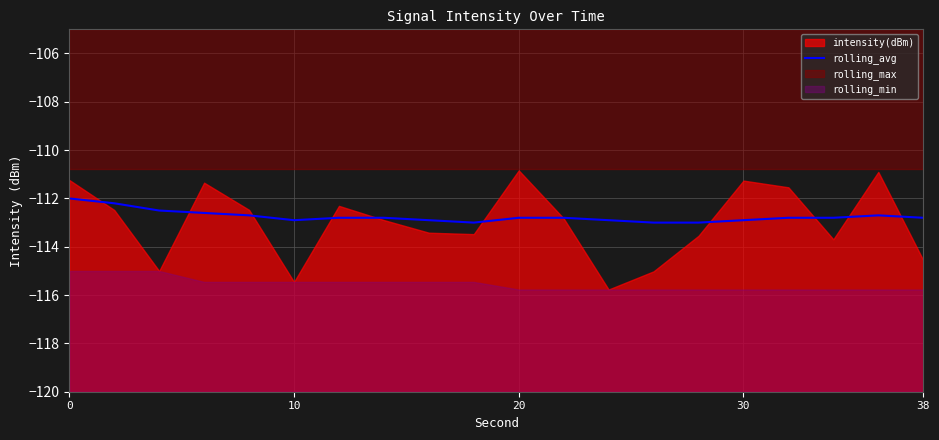

Between 5 and 12, which is larger?

5